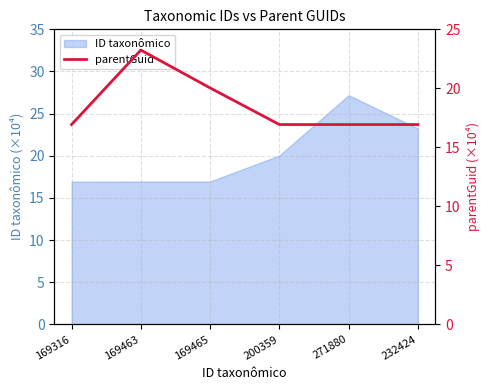

True or false: the data has more than 1 interior local peaks.

False